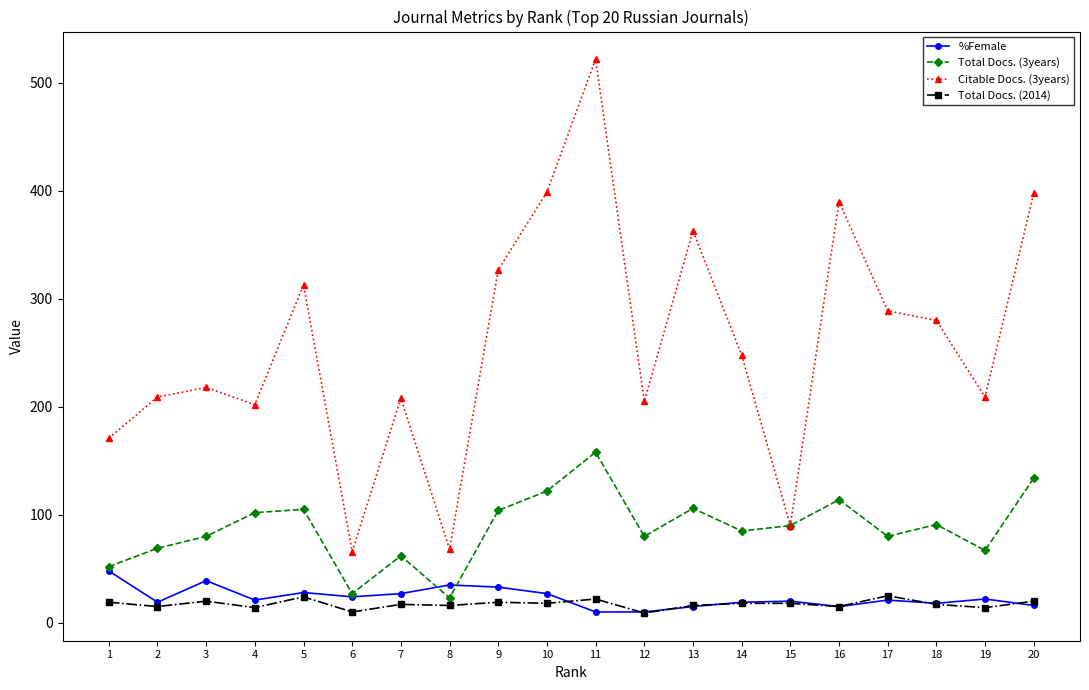

What is the total value across all series at 15?

218